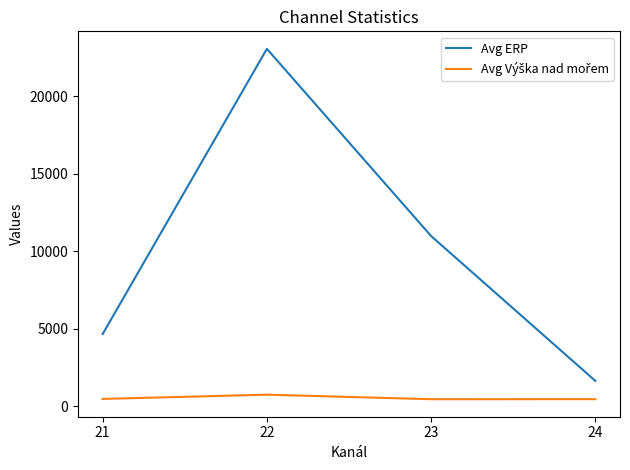

The value of Avg ERP at 23 is 10988.8. True or false?

True